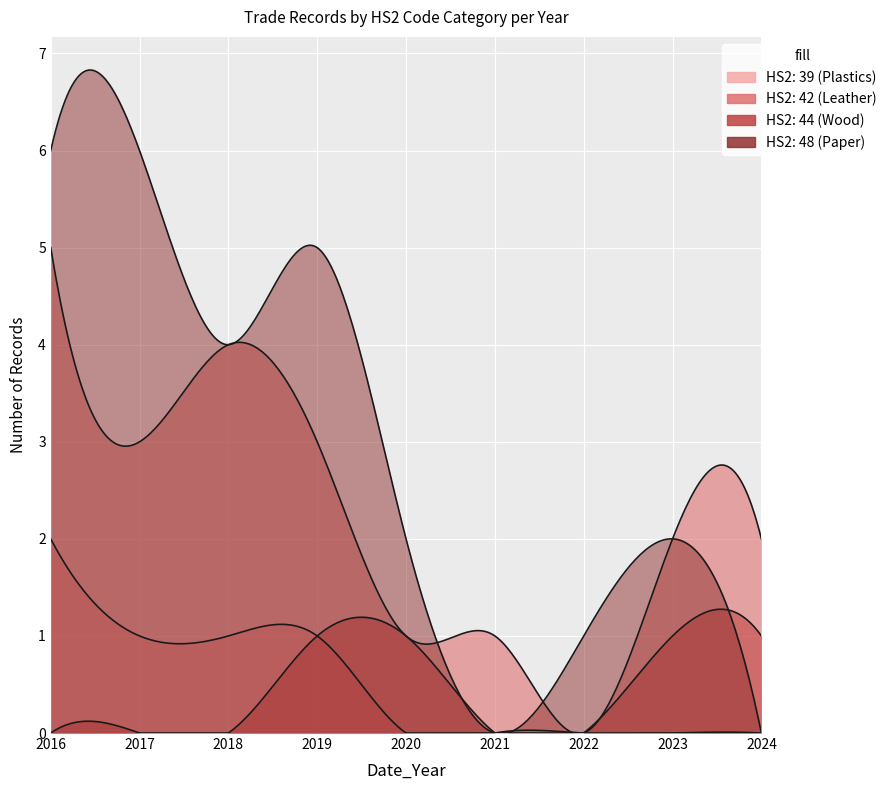

Approximately how many times larger is the value at 2024 compared to 2023?

1.1